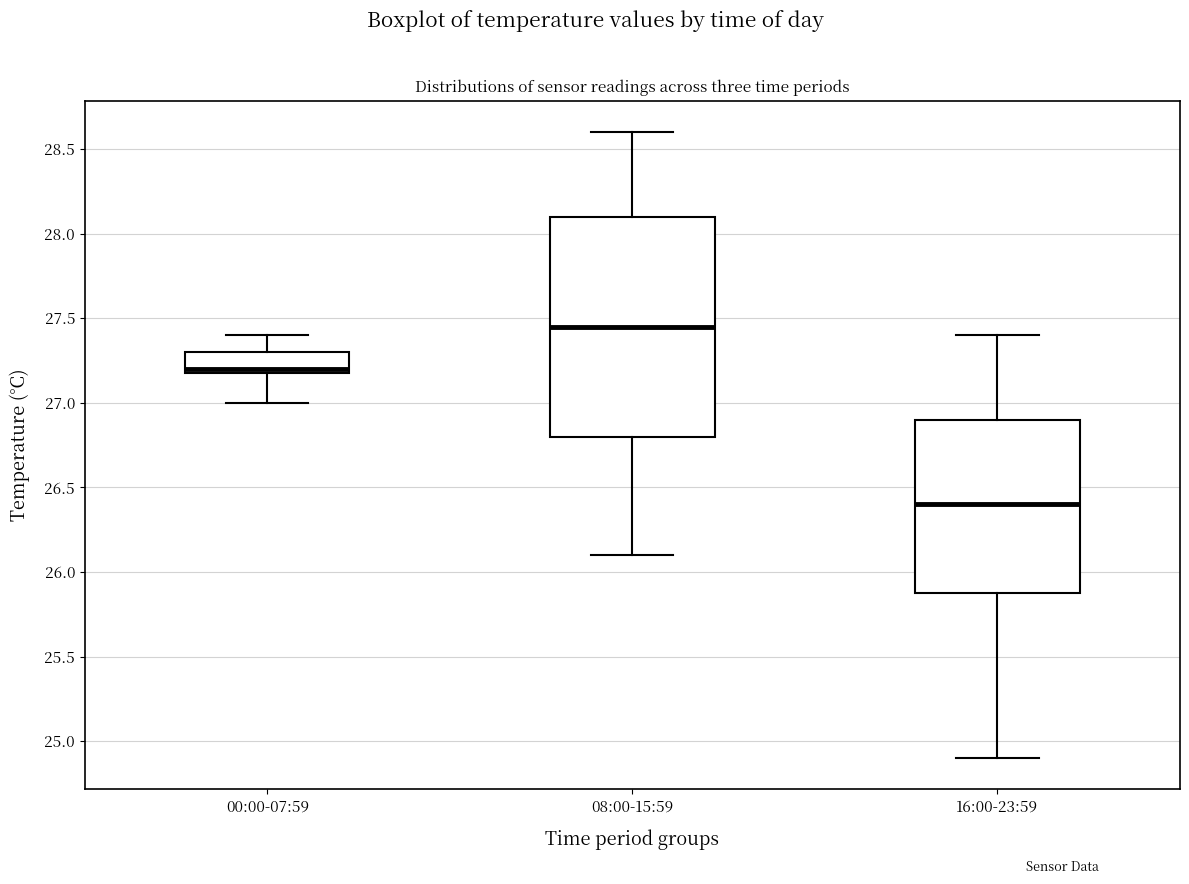

Where does the lower whisker of the box for 00:00-07:59 end on the y-axis? The values are not printed on the chart, so give them approximately, as read against the axis.

27.00